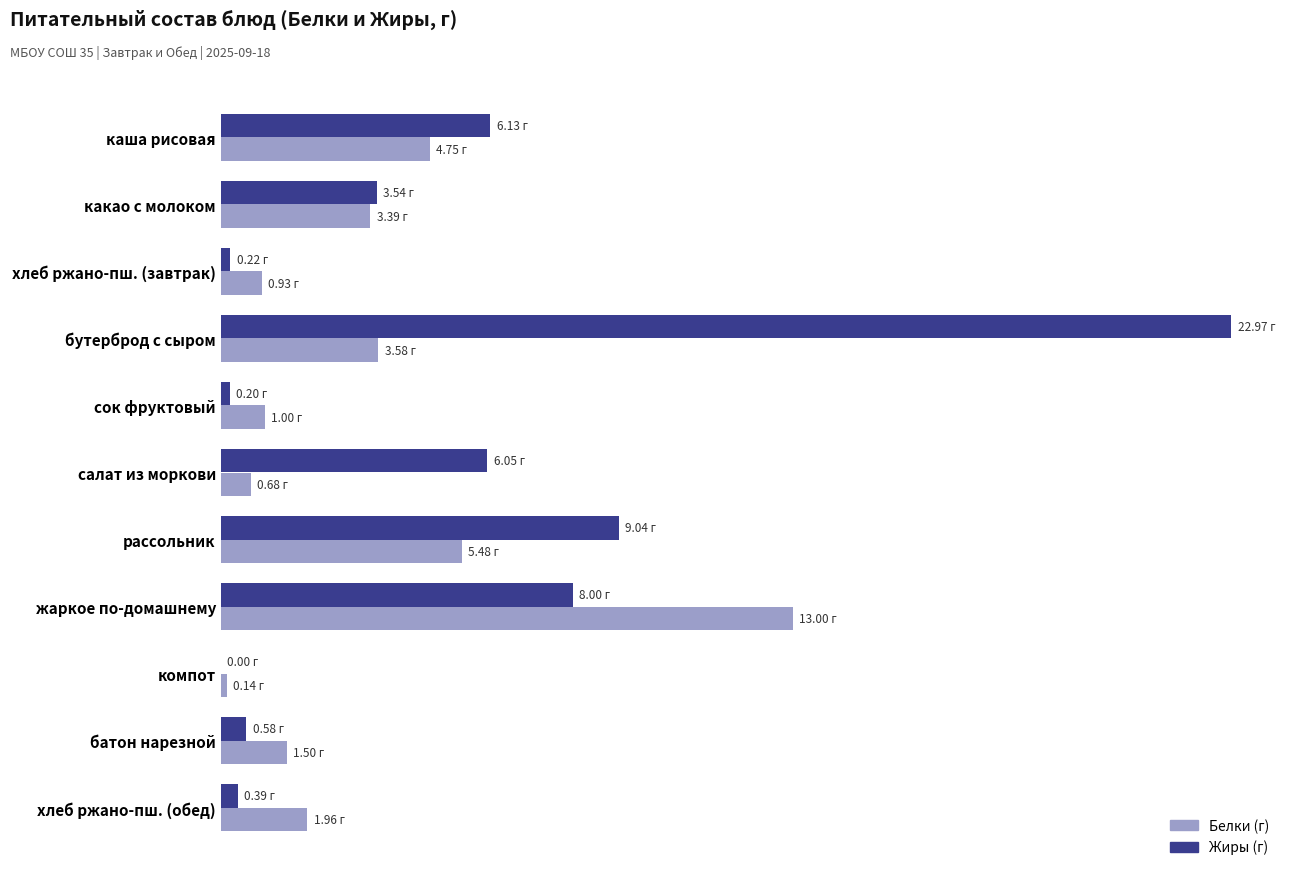

Reading right to left, transcribe all the data shown in this chart.

Белки: 2.0	1.5	0.1	13.0	5.5	0.7	1.0	3.6	0.9	3.4	4.8
Жиры: 0.4	0.6	0.0	8.0	9.0	6.0	0.2	23.0	0.2	3.5	6.1